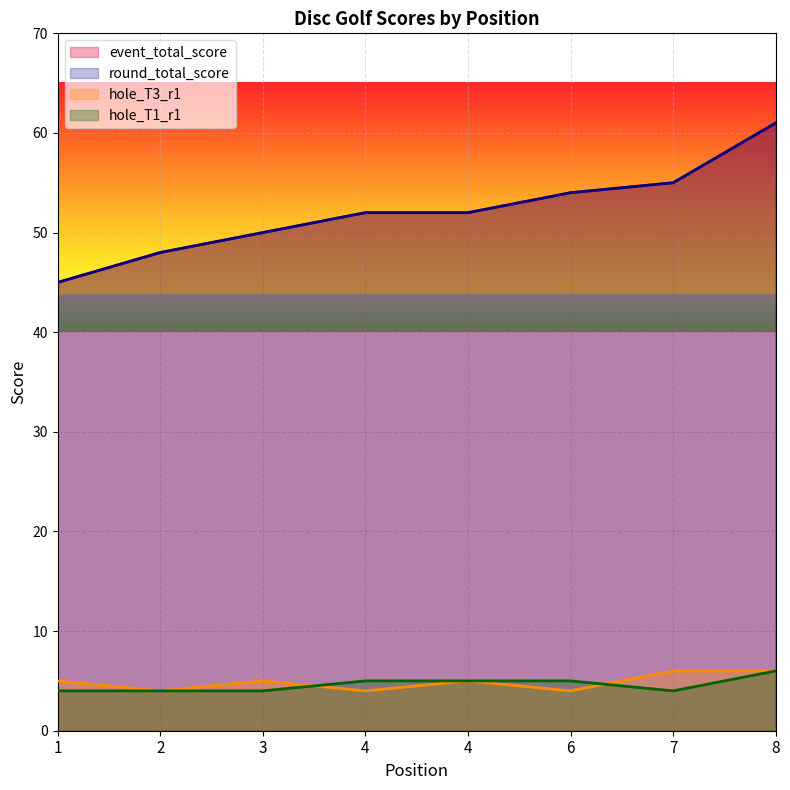

True or false: event_total_score has a value of 52 at 4.

True